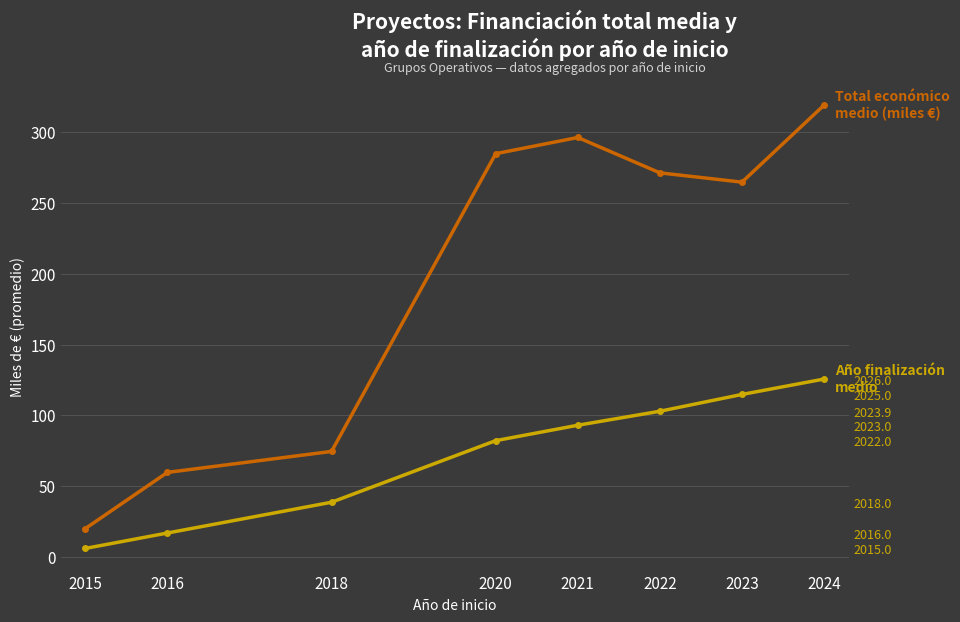

True or false: Año finalización medio and Total económico medio (miles €) intersect in this chart.

False